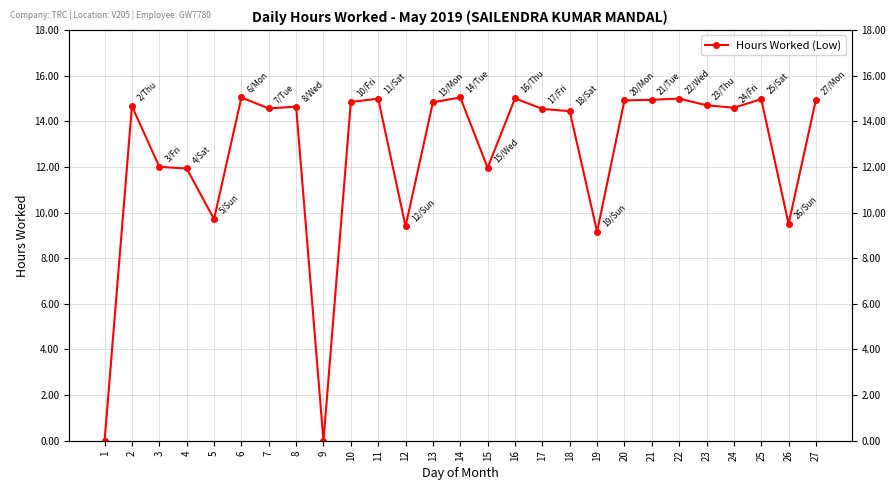

Is it true that the value at 23 is 6.3?

False